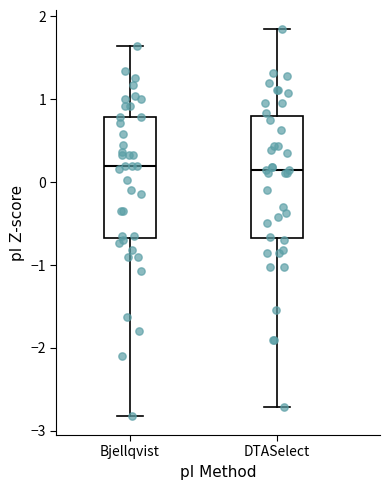

Reading left to right, transcribe this box plot: for each box, give where its median line is, the range the box spans, and where its two whiskers end, as read against the y-axis. The values are not printed on the chart, so give them approximately, as read against the axis.

Bjellqvist: median 0.2, box -0.7 to 0.8, whiskers -2.8 to 1.6
DTASelect: median 0.1, box -0.7 to 0.8, whiskers -2.7 to 1.8